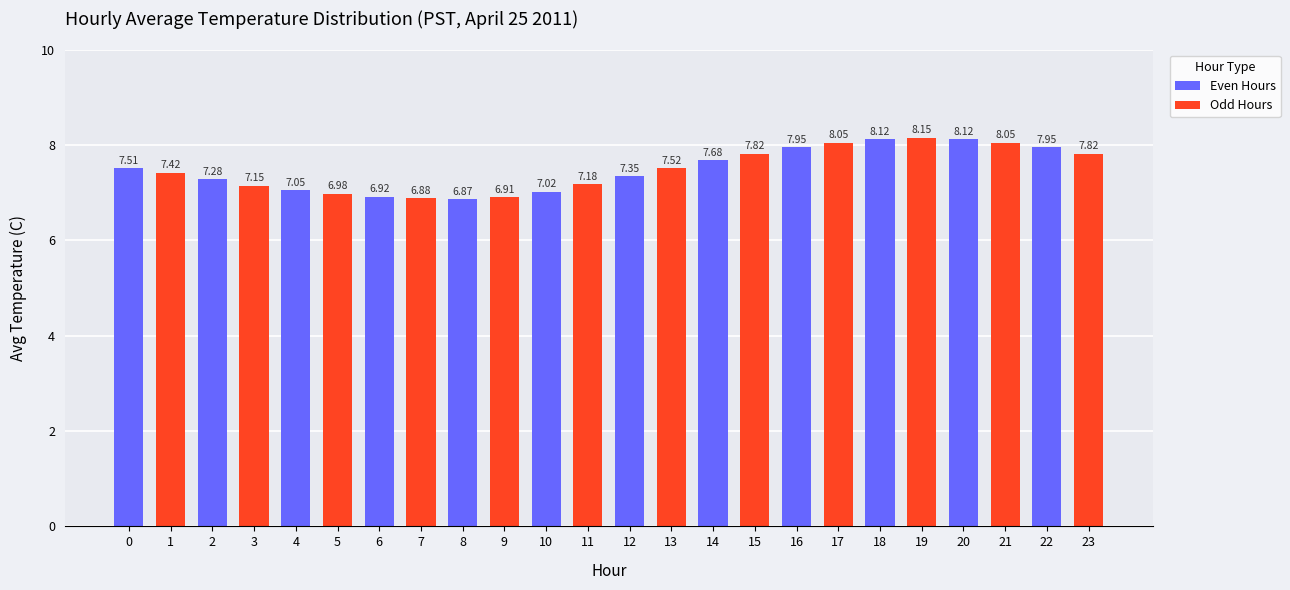

Is it true that the value at 6 is 6.9?

True